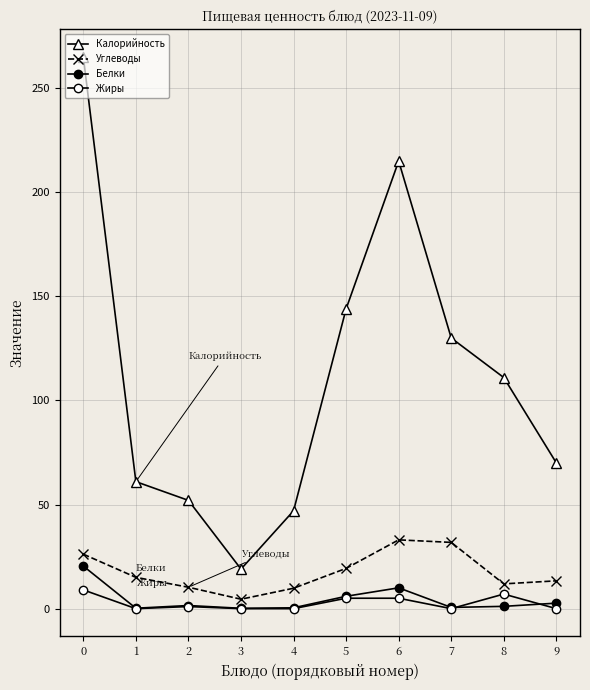

How many interior local valleys does the Калорийность series have?

1